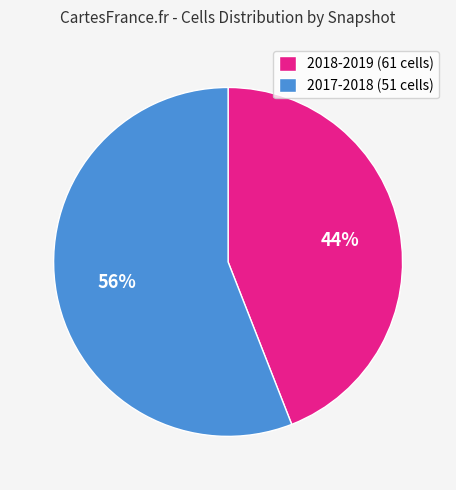

Do 2017-2018 (51 cells) and 2018-2019 (61 cells) together represent more than half of the pie?

Yes